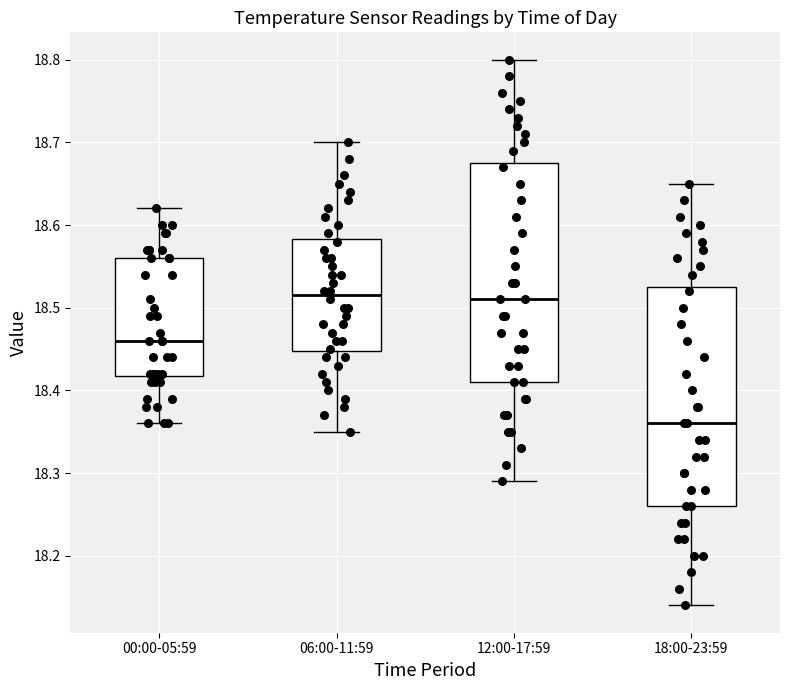

Where is the lower edge of the box for 00:00-05:59 on the y-axis? The values are not printed on the chart, so give them approximately, as read against the axis.

18.42